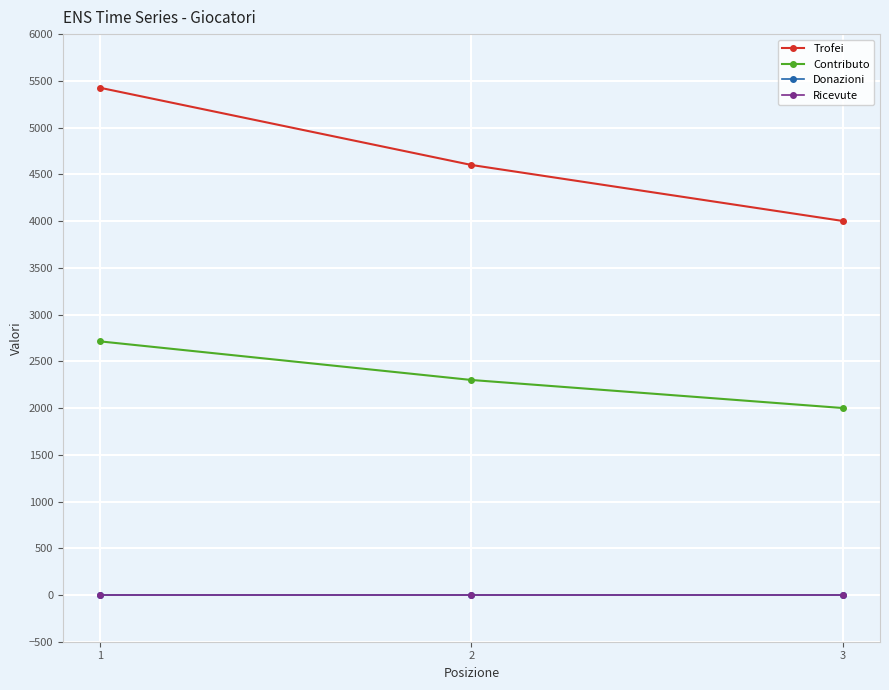

What are all the series names shown in the legend?

Trofei, Contributo, Donazioni, Ricevute